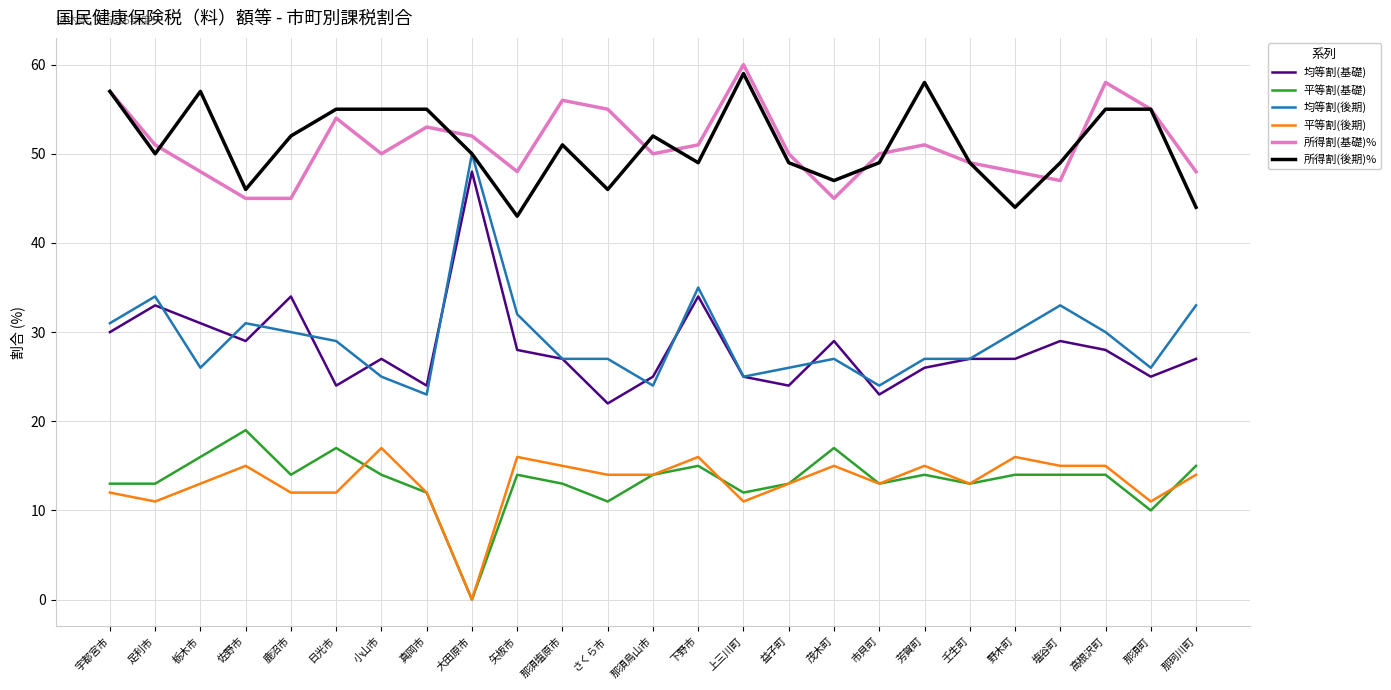

What is the total value across all series at 下野市?

200